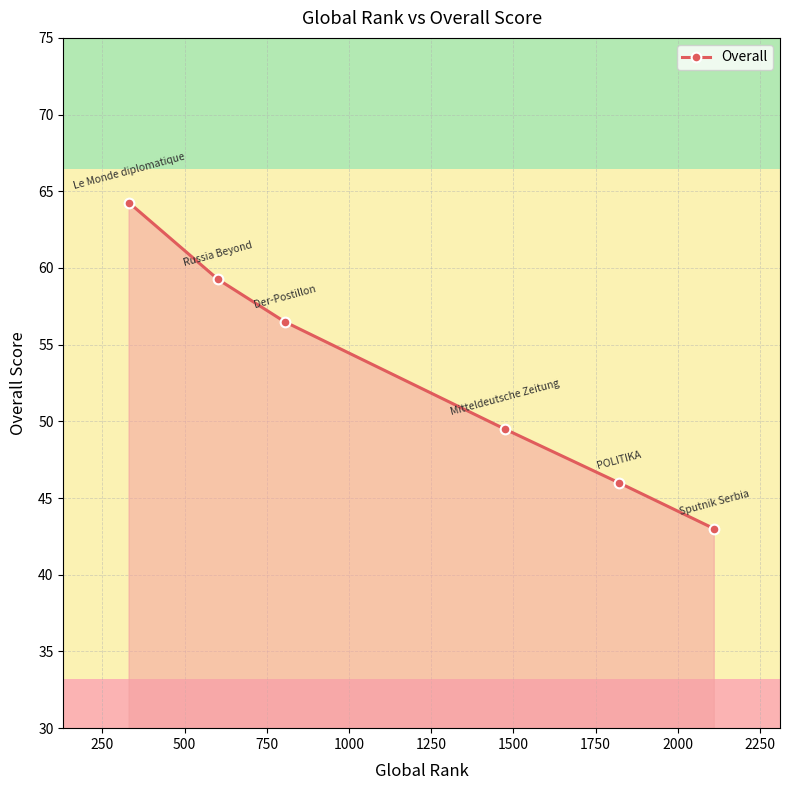

True or false: there are more than 0 points higher than both neighbors.

False